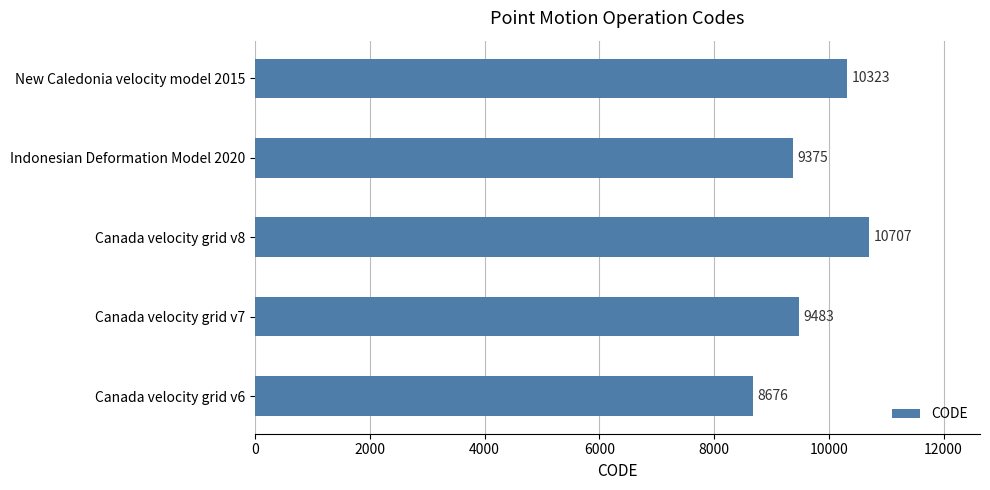

Does the chart contain any negative values?

No